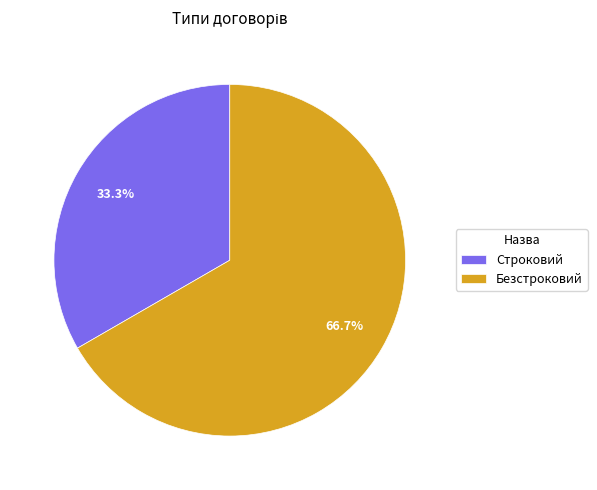

To the nearest percent, what portion does Строковий represent?

33%